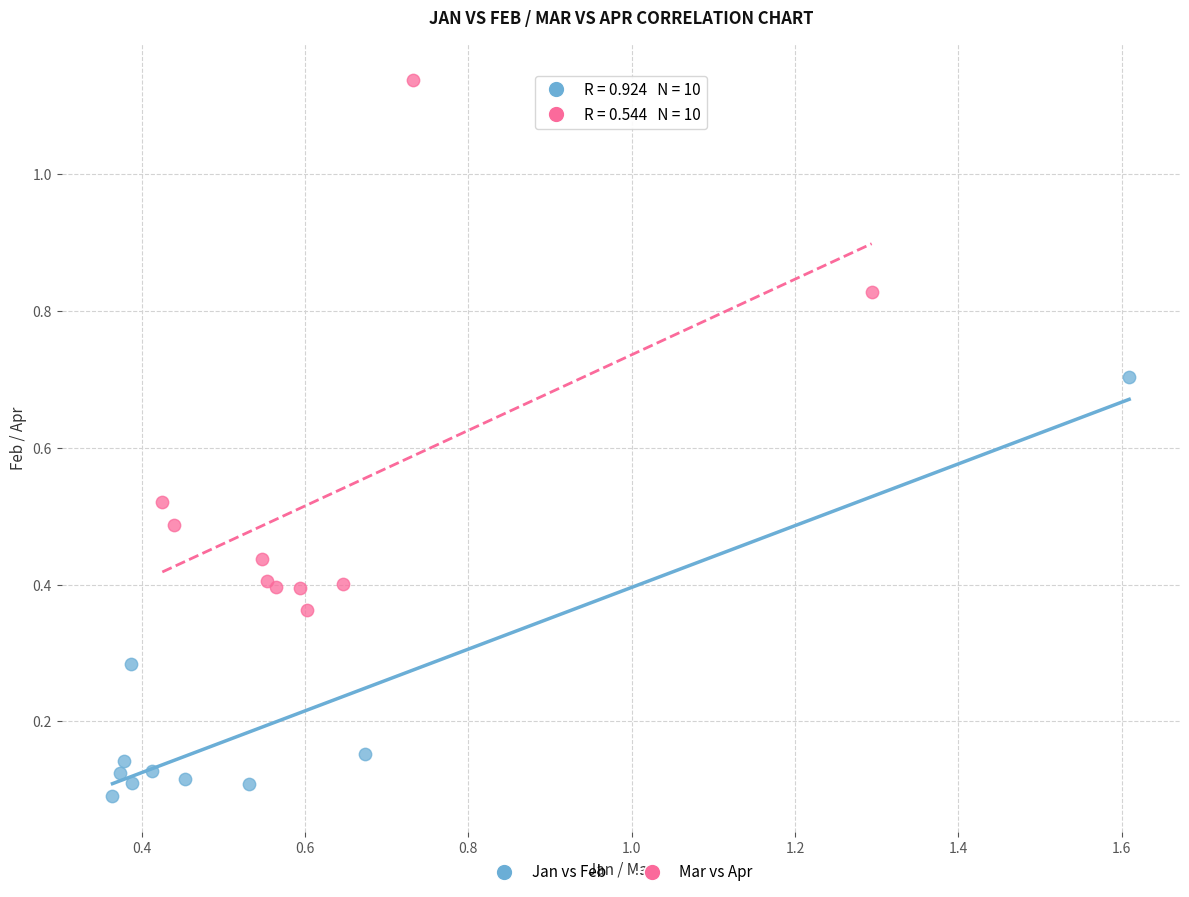

Which series reaches the minimum Y coordinate?

Jan vs Feb